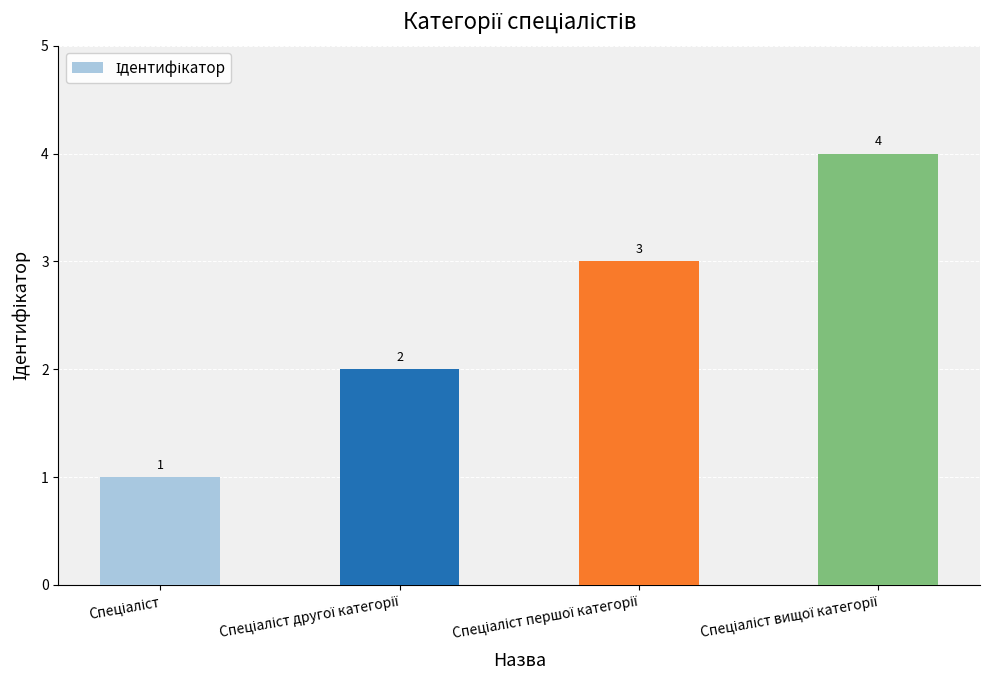

What is the maximum value shown in the chart?

4